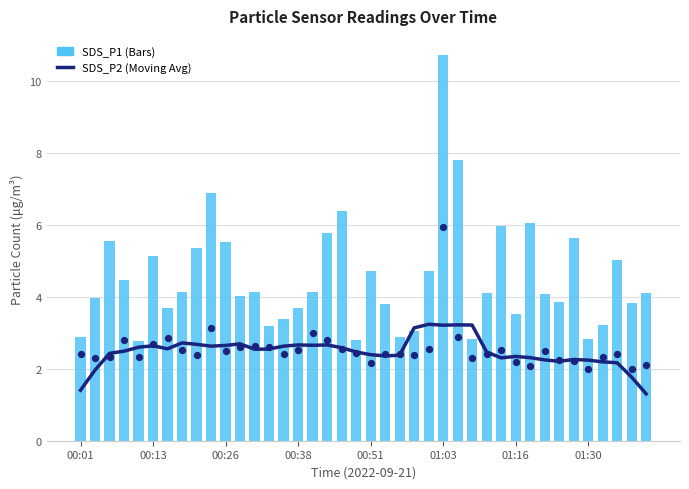

Which series has the largest Y range (max minus min)?

SDS_P1